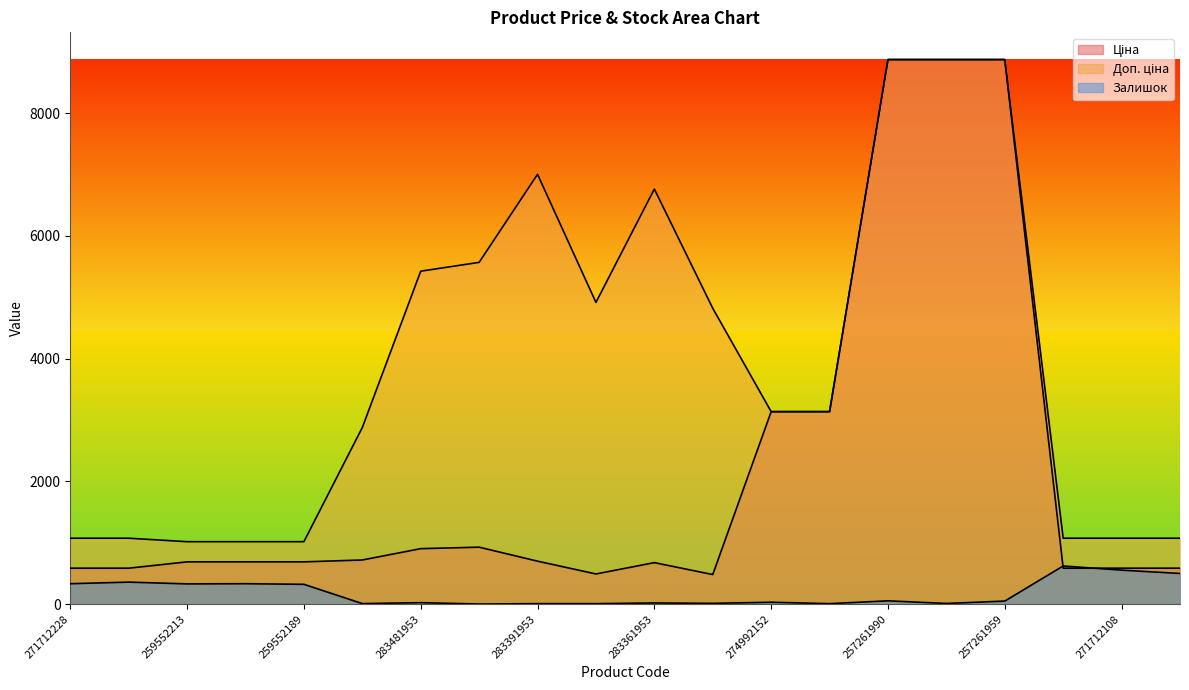

What is the difference between the Ціна values at 259552212 and 257261990?

8185.5